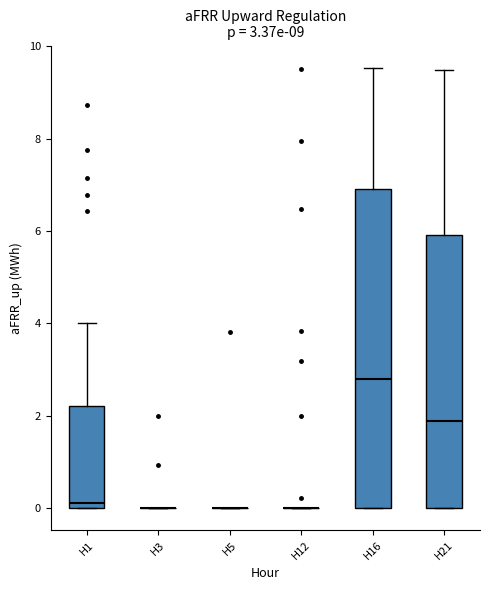

Comparing the boxes themselves (not the whiskers), which one is the tallest?

H16